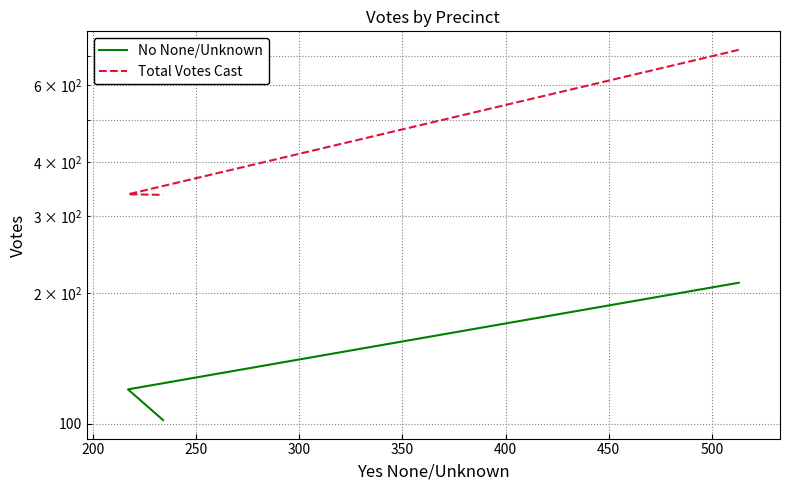

What is the minimum value shown in the chart?

102